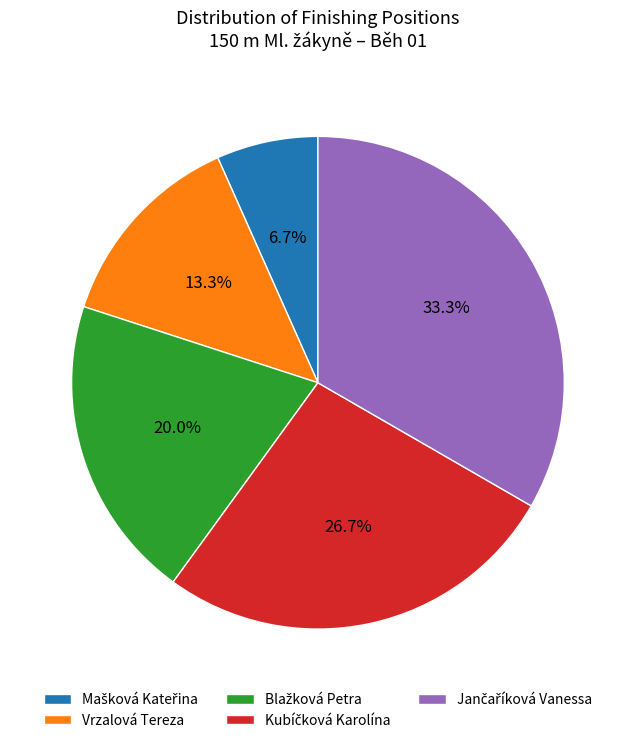

Does any single category account for the majority?

No